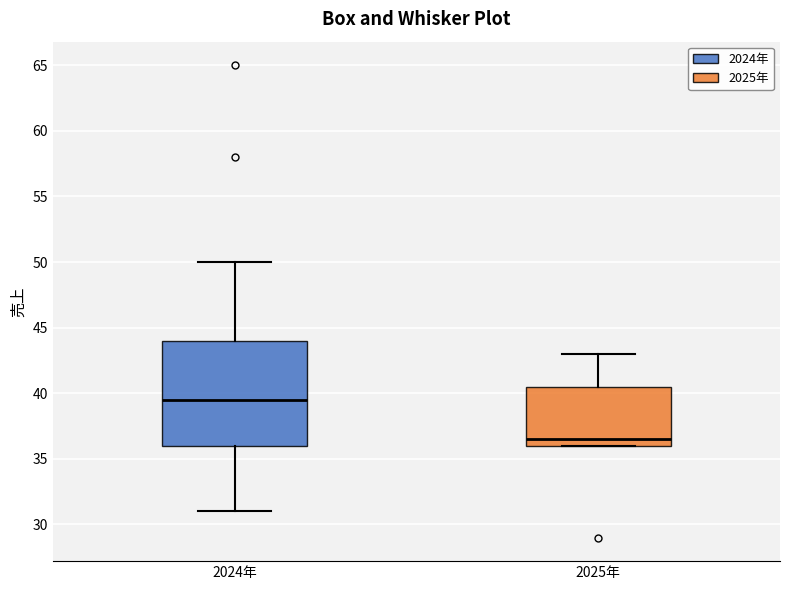

Reading left to right, read every box against the y-axis: the position of its median line, the range the box covers, and the ends of its whiskers. The values are not printed on the chart, so give them approximately, as read against the axis.

2024年: median 39.5, box 36.0 to 44.0, whiskers 31.0 to 50.0
2025年: median 36.5, box 36.0 to 40.5, whiskers 36.0 to 43.0